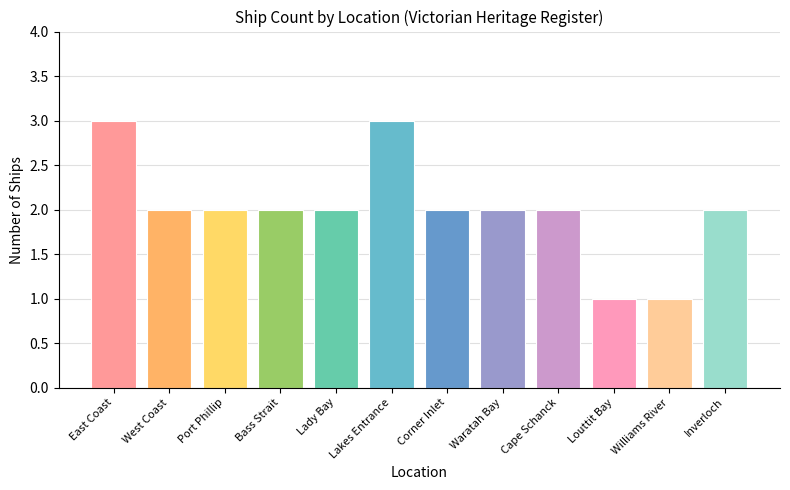

What is the average value?

2